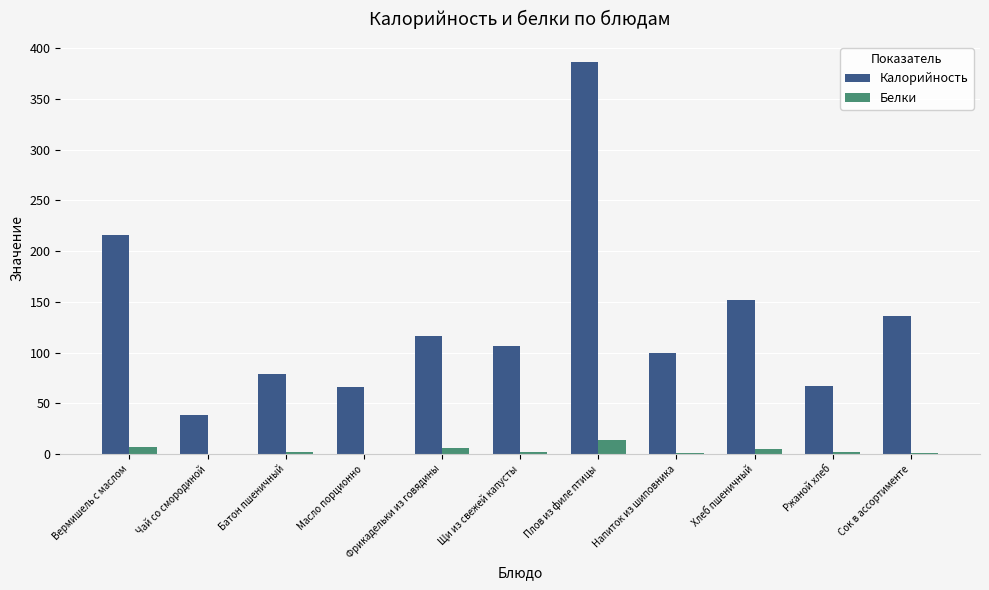

How many groups of bars are there?

11